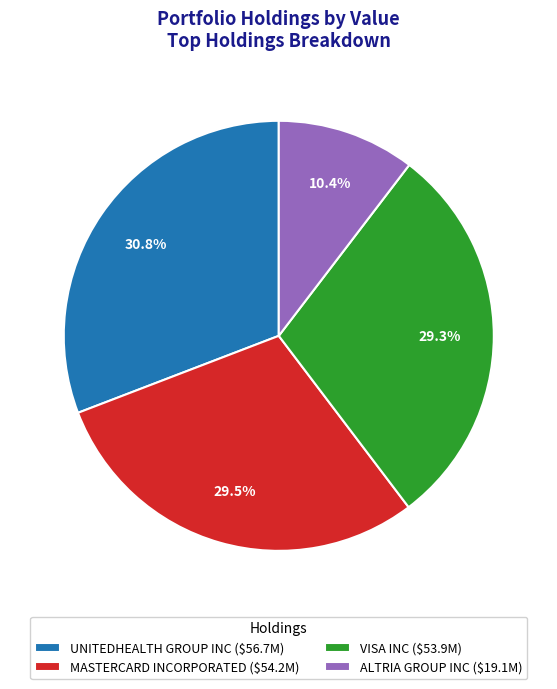

Is ALTRIA GROUP INC ($19.1M) the majority of the pie?

No